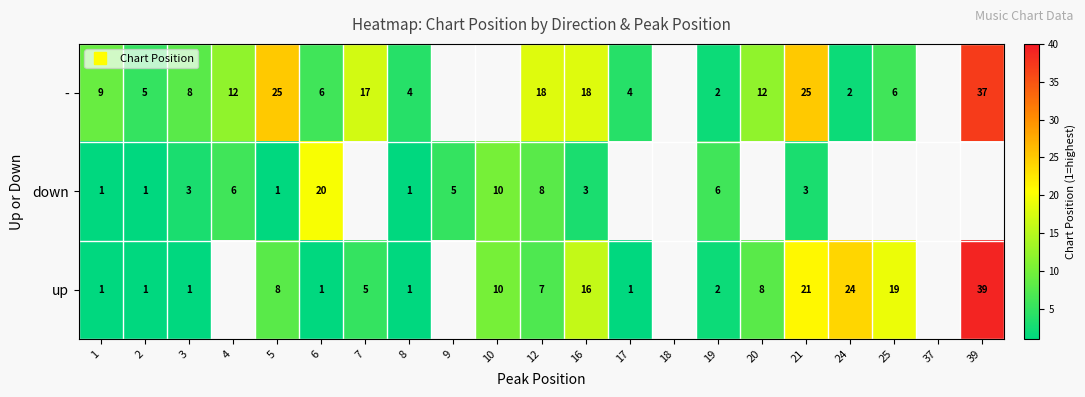

What is the sum of the down values at 19 and 5?

7.0